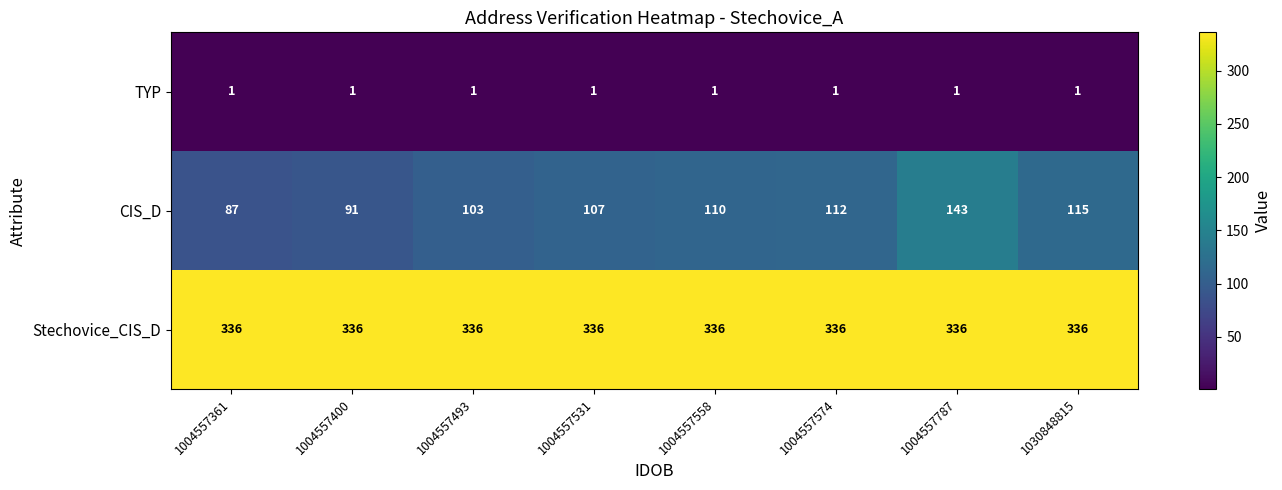

Reading left to right, what are all the values shown in this chart?

TYP: 1004557361=1	1004557400=1	1004557493=1	1004557531=1	1004557558=1	1004557574=1	1004557787=1	1030848815=1
CIS_D: 1004557361=87	1004557400=91	1004557493=103	1004557531=107	1004557558=110	1004557574=112	1004557787=143	1030848815=115
Stechovice_CIS_D: 1004557361=336	1004557400=336	1004557493=336	1004557531=336	1004557558=336	1004557574=336	1004557787=336	1030848815=336